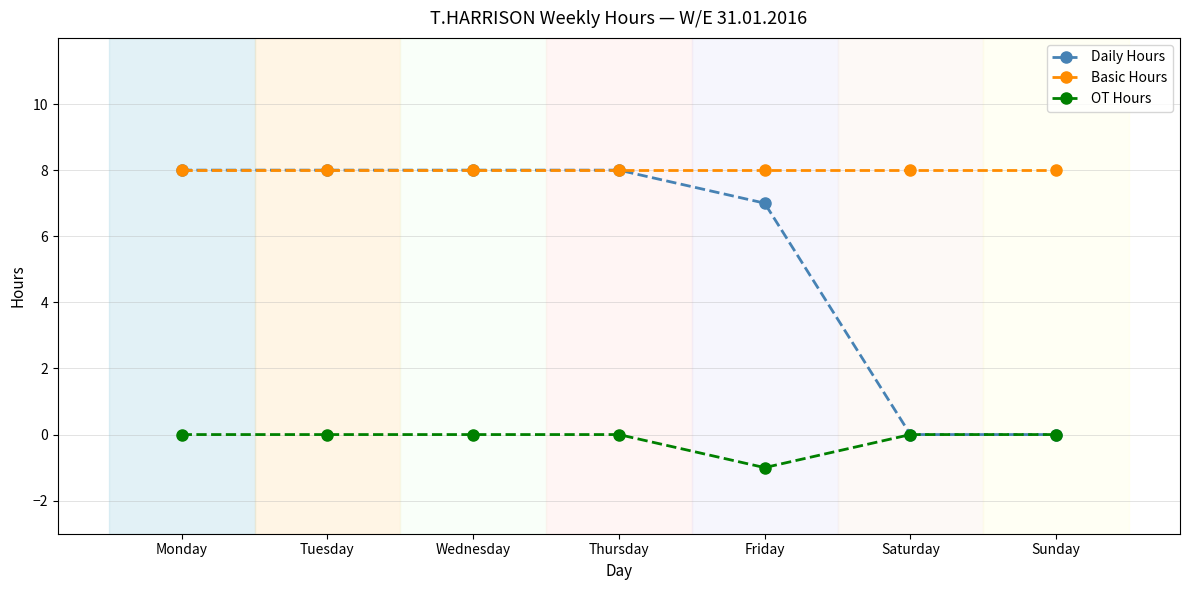

List the series in order of their overall mean, highest first.

Basic Hours, Daily Hours, OT Hours